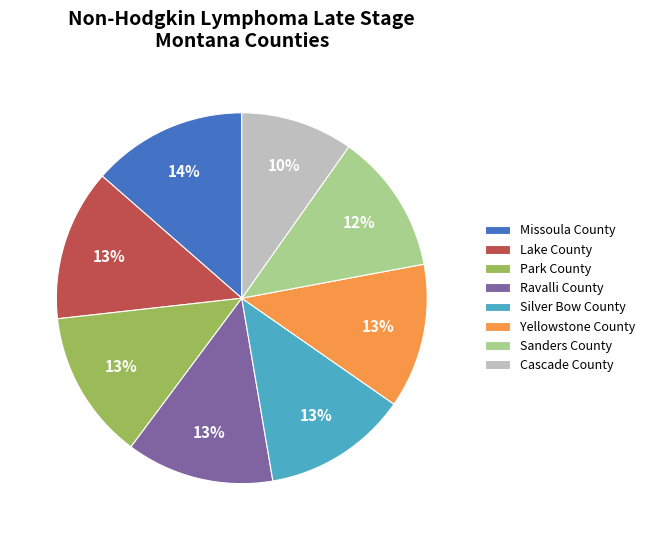

Which category has the smallest portion of the pie?

Cascade County